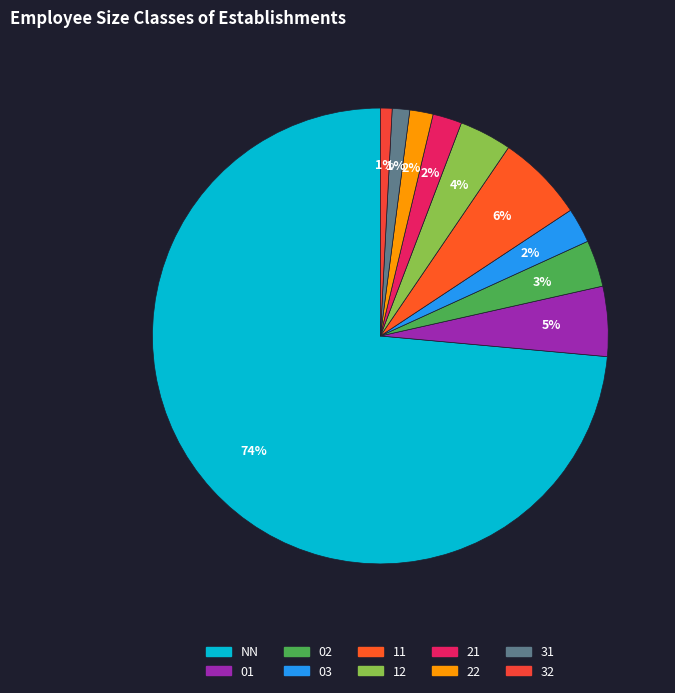

Which category has the smallest portion of the pie?

32